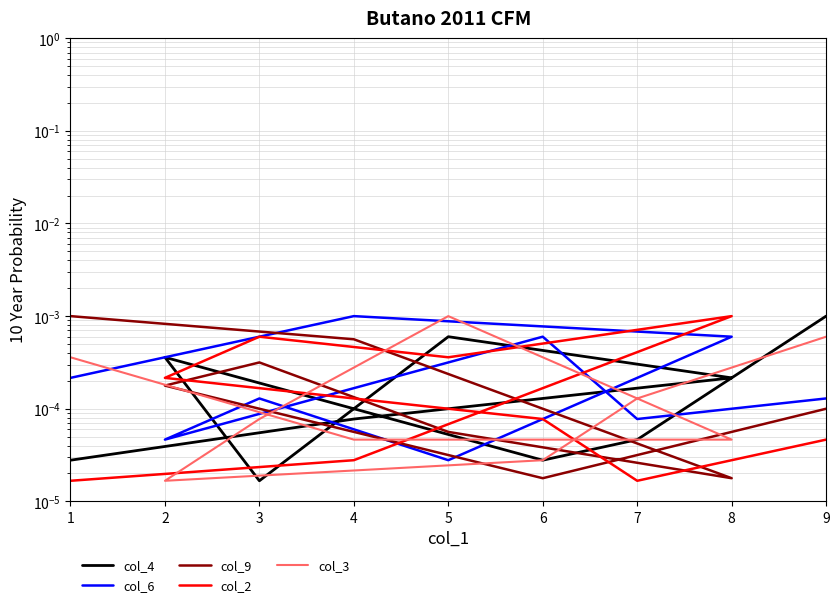

Does the chart display data point markers on the line(s)?

No